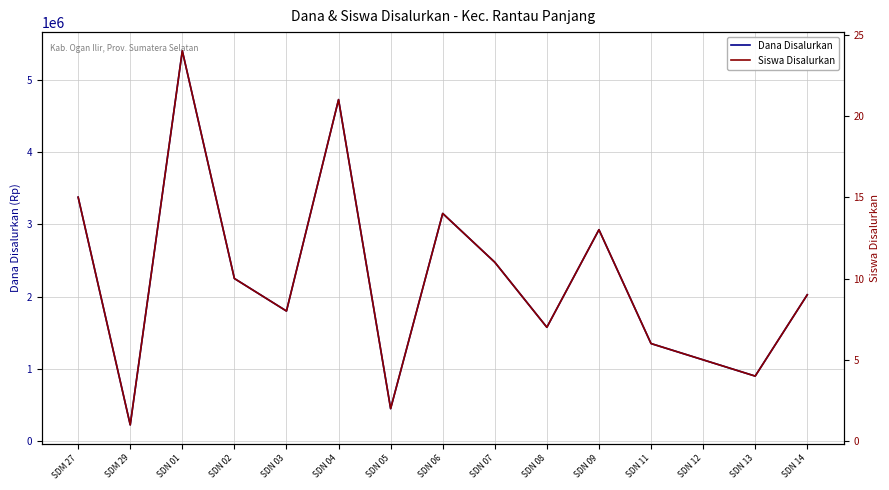

Reading left to right, what are all the values shown in this chart?

Dana Disalurkan: SDM 27=3375000	SDM 29=225000	SDN 01=5400000	SDN 02=2250000	SDN 03=1800000	SDN 04=4725000	SDN 05=450000	SDN 06=3150000	SDN 07=2475000	SDN 08=1575000	SDN 09=2925000	SDN 11=1350000	SDN 12=1125000	SDN 13=900000	SDN 14=2025000
Siswa Disalurkan: SDM 27=15	SDM 29=1	SDN 01=24	SDN 02=10	SDN 03=8	SDN 04=21	SDN 05=2	SDN 06=14	SDN 07=11	SDN 08=7	SDN 09=13	SDN 11=6	SDN 12=5	SDN 13=4	SDN 14=9